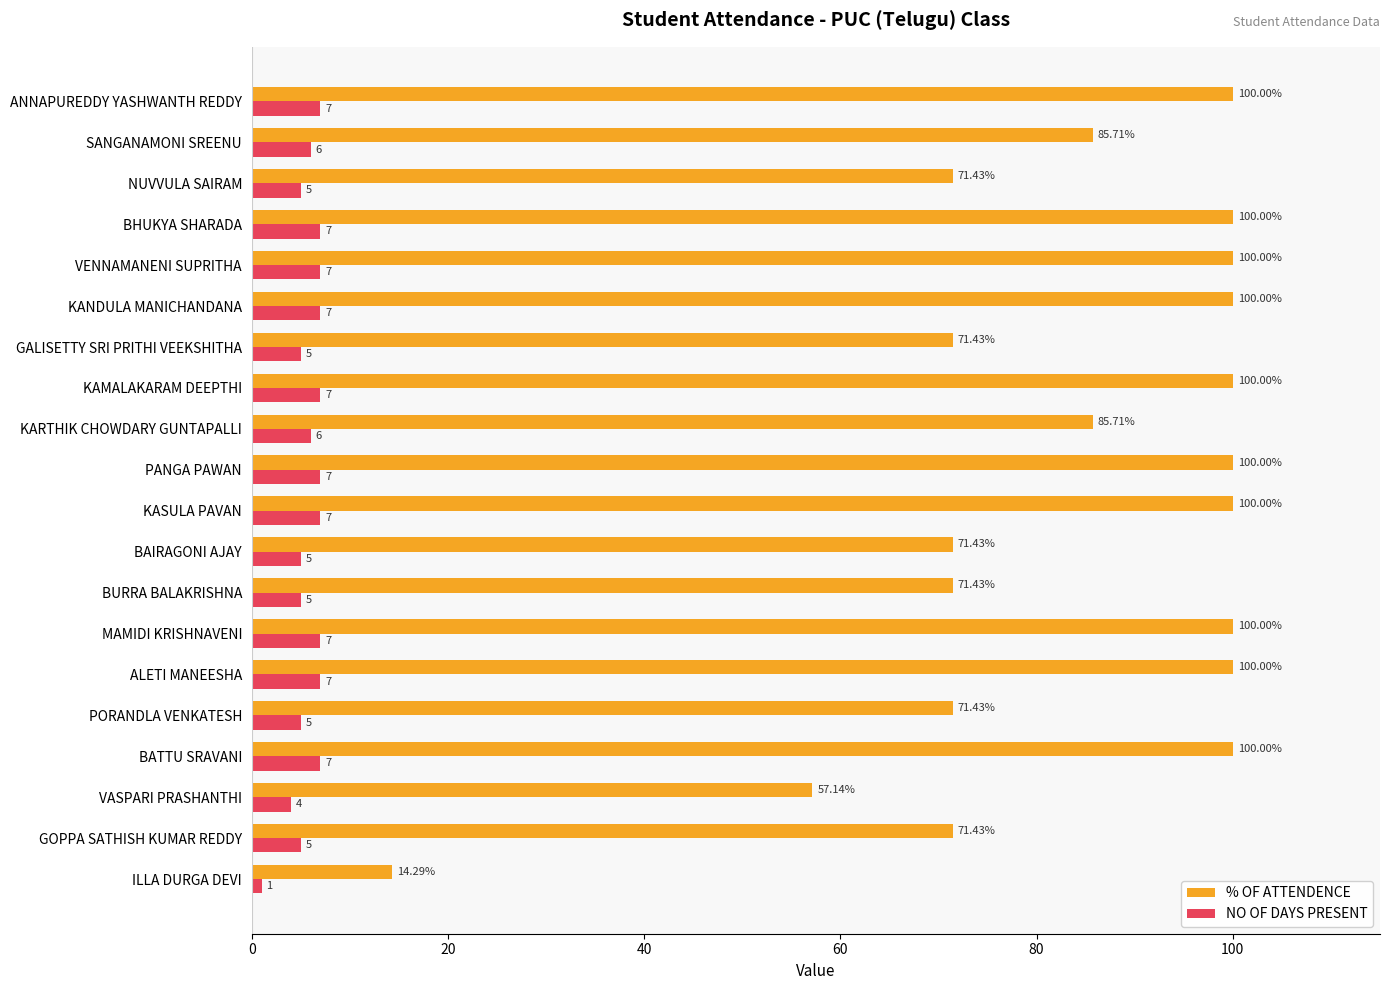

How many values in the % OF ATTENDENCE series are below 100?

10